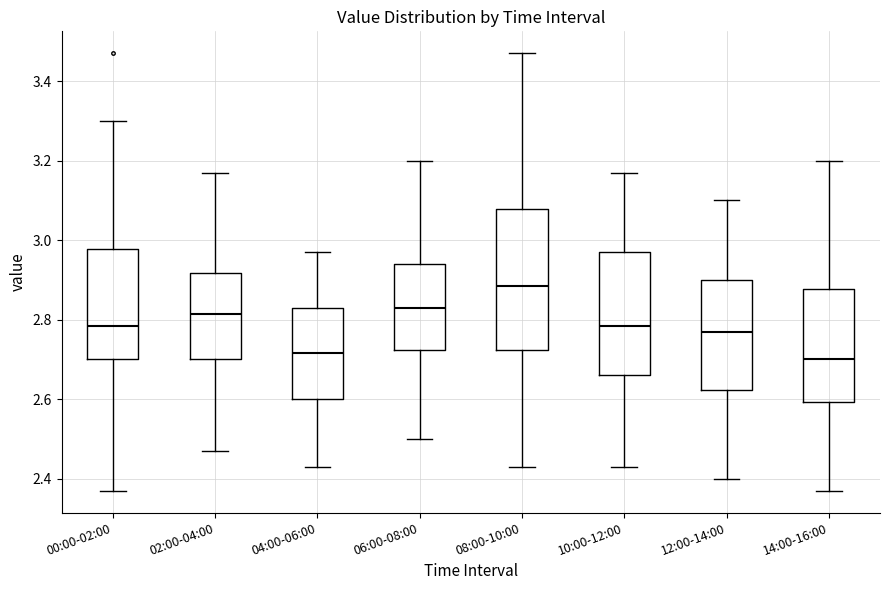

Reading left to right, transcribe this box plot: for each box, give where its median line is, the range the box spans, and where its two whiskers end, as read against the y-axis. The values are not printed on the chart, so give them approximately, as read against the axis.

00:00-02:00: median 2.78, box 2.70 to 2.98, whiskers 2.38 to 3.30
02:00-04:00: median 2.82, box 2.70 to 2.92, whiskers 2.48 to 3.18
04:00-06:00: median 2.72, box 2.60 to 2.84, whiskers 2.44 to 2.98
06:00-08:00: median 2.84, box 2.72 to 2.94, whiskers 2.50 to 3.20
08:00-10:00: median 2.88, box 2.72 to 3.08, whiskers 2.44 to 3.48
10:00-12:00: median 2.78, box 2.66 to 2.98, whiskers 2.44 to 3.18
12:00-14:00: median 2.78, box 2.62 to 2.90, whiskers 2.40 to 3.10
14:00-16:00: median 2.70, box 2.60 to 2.88, whiskers 2.38 to 3.20